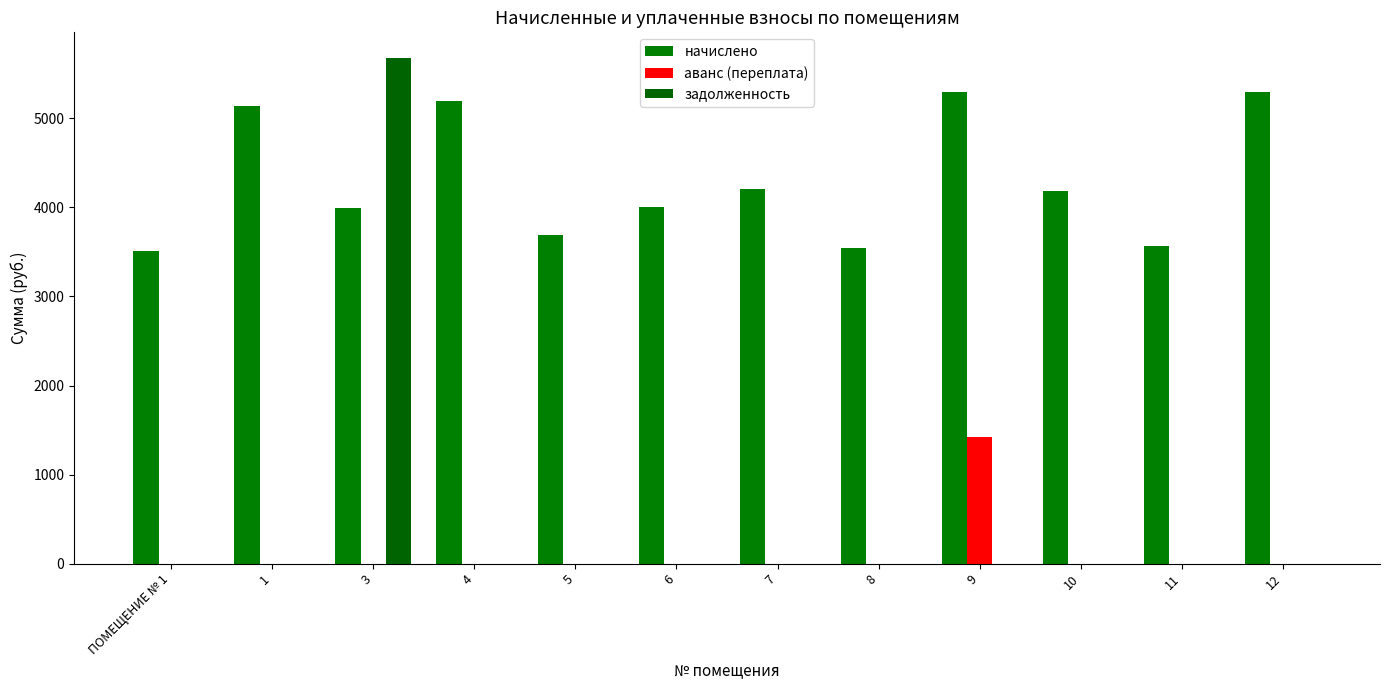

What is the value of the аванс (переплата) bar at the 9th from the left?

1419.2